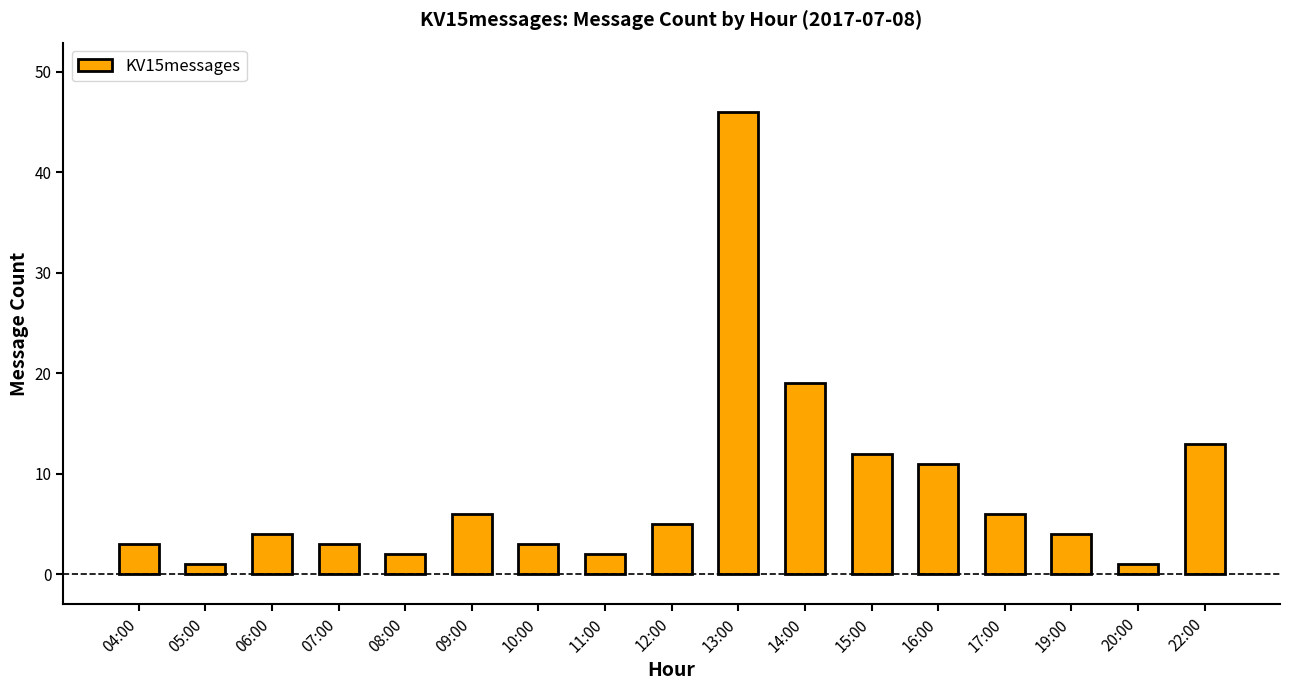

What is the label of the 7th bar from the right?

14:00